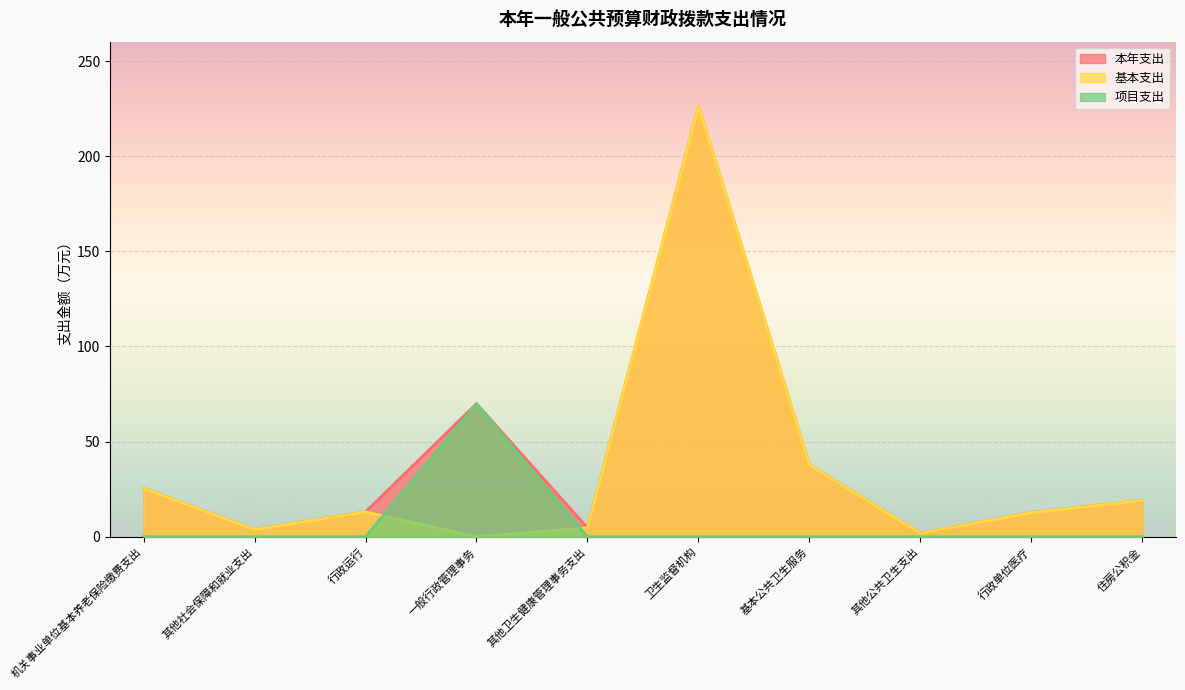

At which category does 项目支出 reach its first local peak?

一般行政管理事务